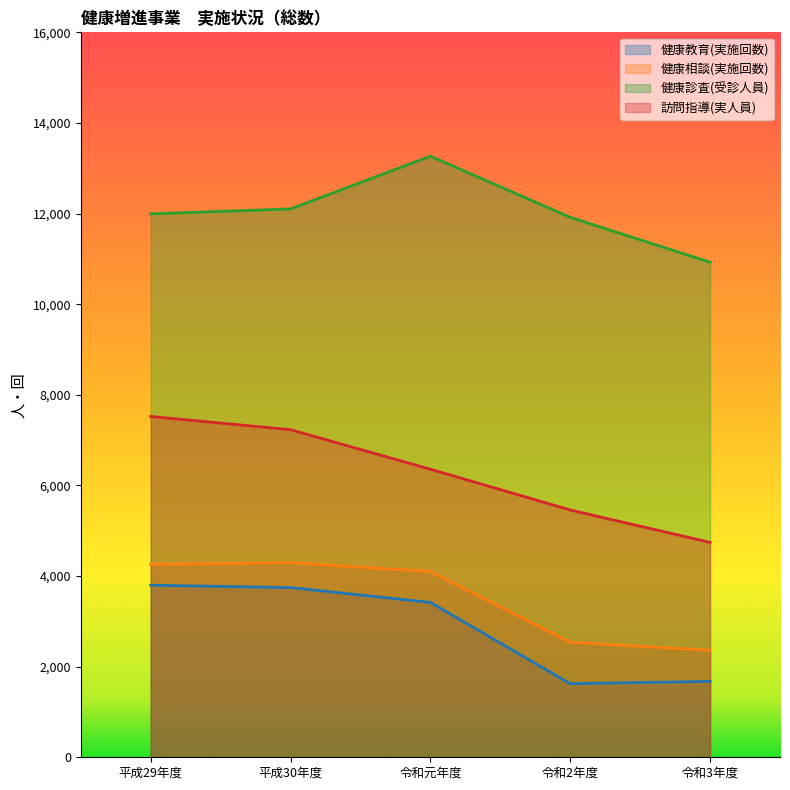

Which series has the largest range (max minus min)?

訪問指導(実人員)